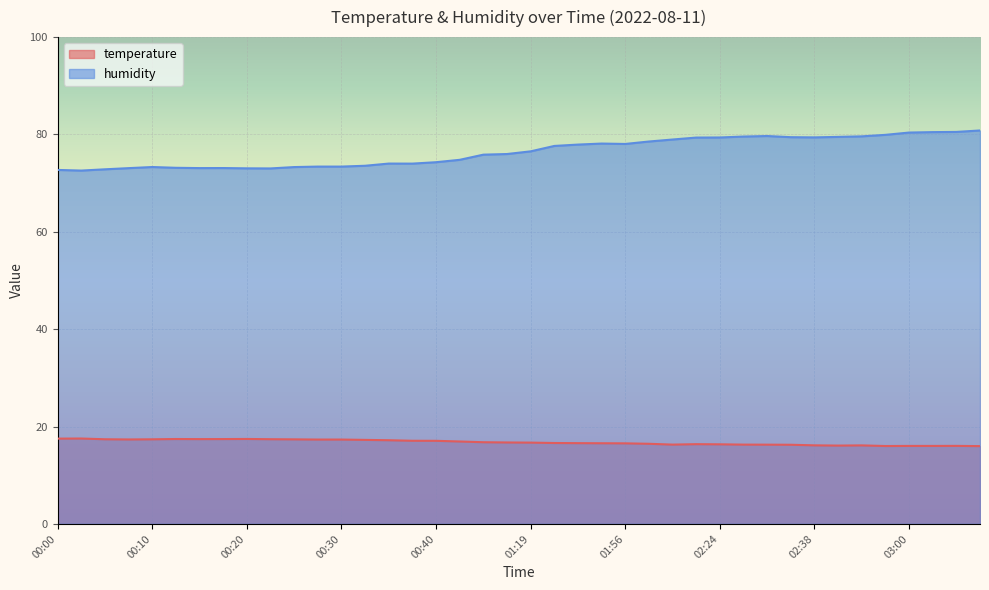

How many data points in temperature are above 16?

38